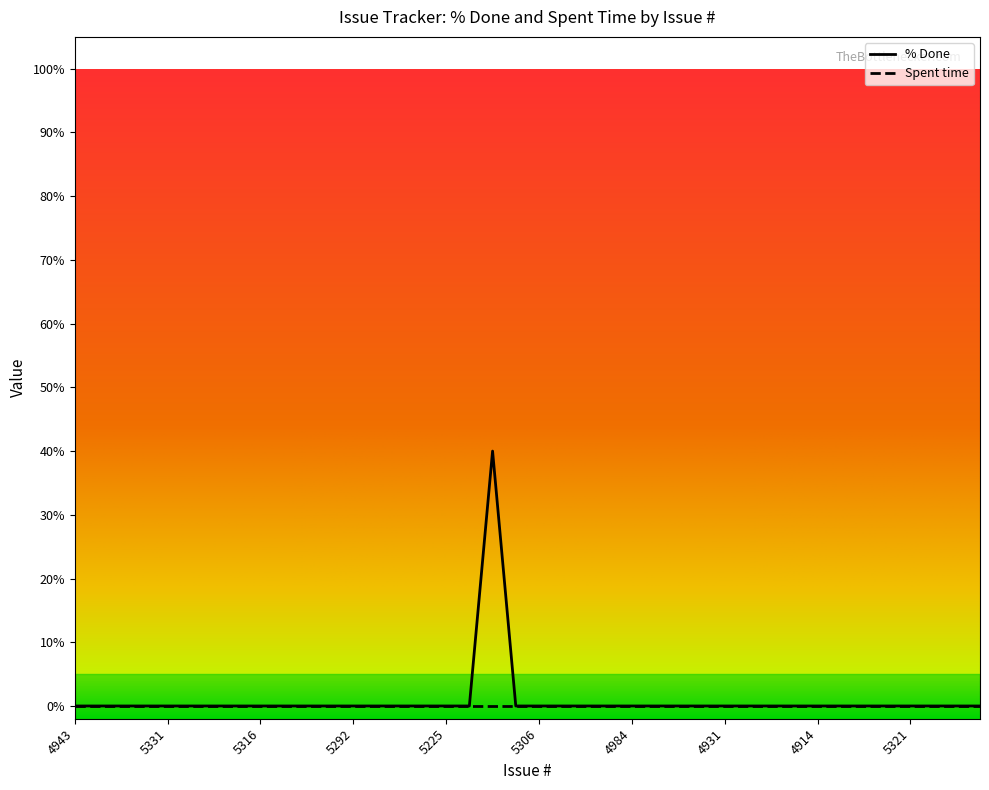

Which series has the largest range (max minus min)?

% Done